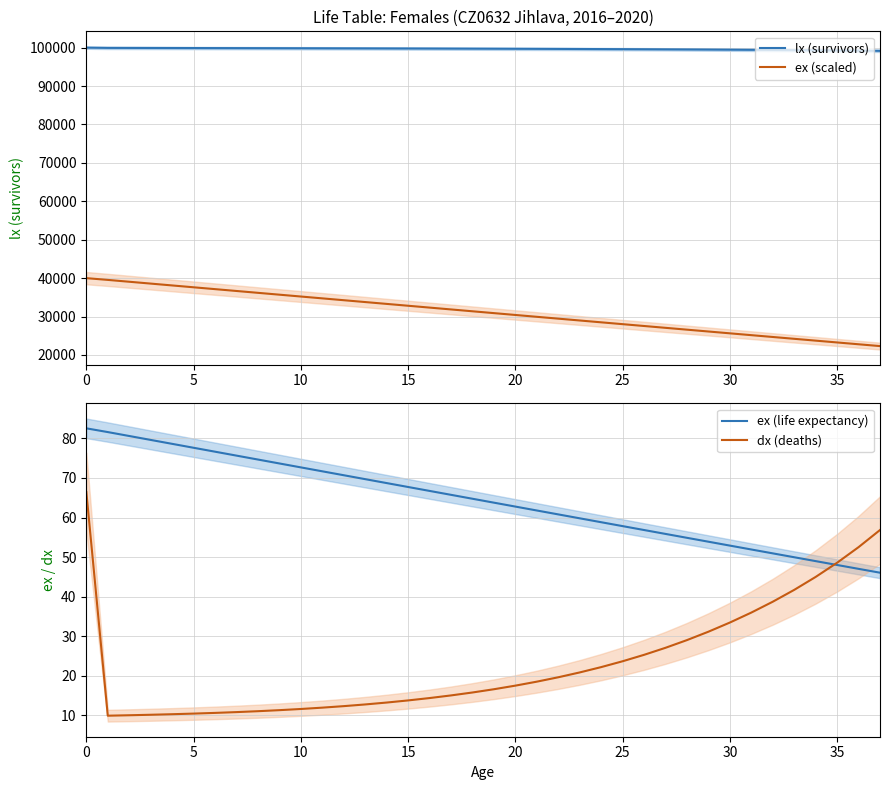

True or false: ex (scaled) and lx (survivors) cross at least once.

False